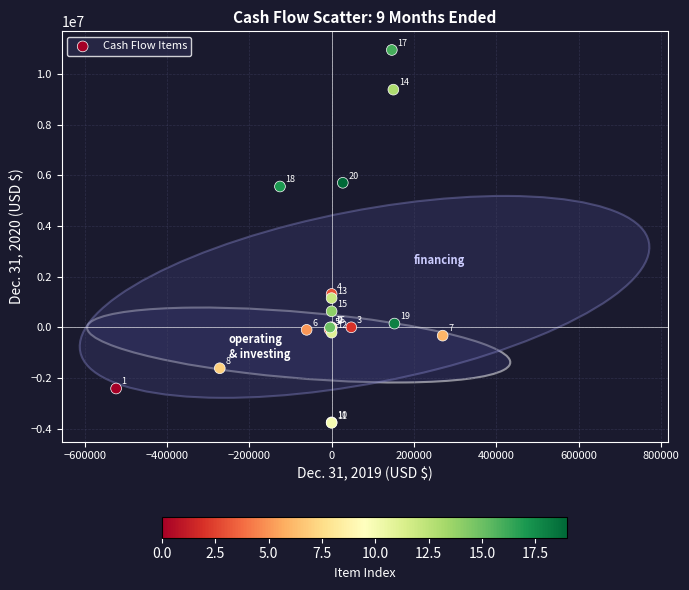

What Y value in the scatter plot is closest to 3586680?

5556913